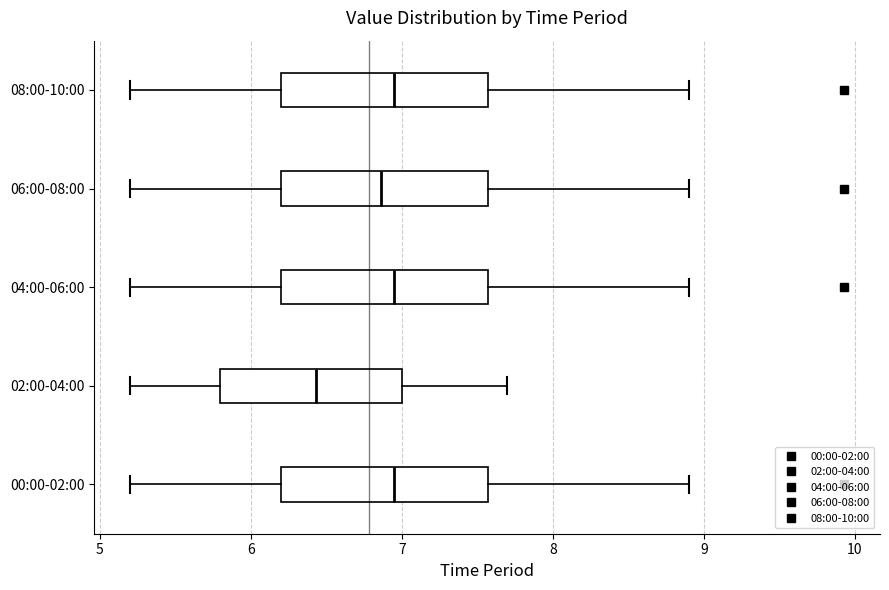

Reading bottom to top, transcribe this box plot: for each box, give where its median line is, the range the box spans, and where its two whiskers end, as read against the x-axis. The values are not printed on the chart, so give them approximately, as read against the axis.

00:00-02:00: median 7.0, box 6.2 to 7.6, whiskers 5.2 to 8.9
02:00-04:00: median 6.4, box 5.8 to 7.0, whiskers 5.2 to 7.7
04:00-06:00: median 7.0, box 6.2 to 7.6, whiskers 5.2 to 8.9
06:00-08:00: median 6.9, box 6.2 to 7.6, whiskers 5.2 to 8.9
08:00-10:00: median 7.0, box 6.2 to 7.6, whiskers 5.2 to 8.9